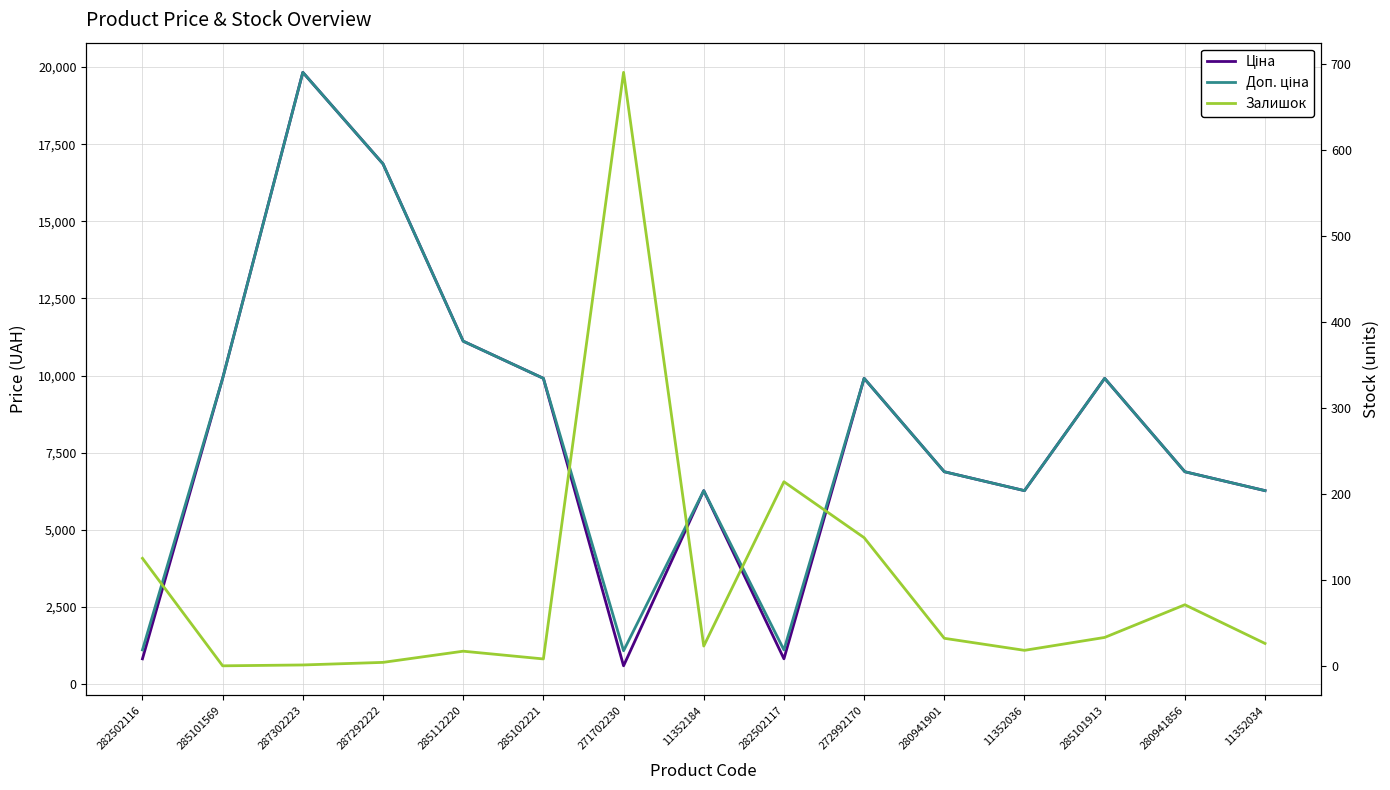

What is the sum of the Доп. ціна values at 280941901 and 287302223?

26710.6